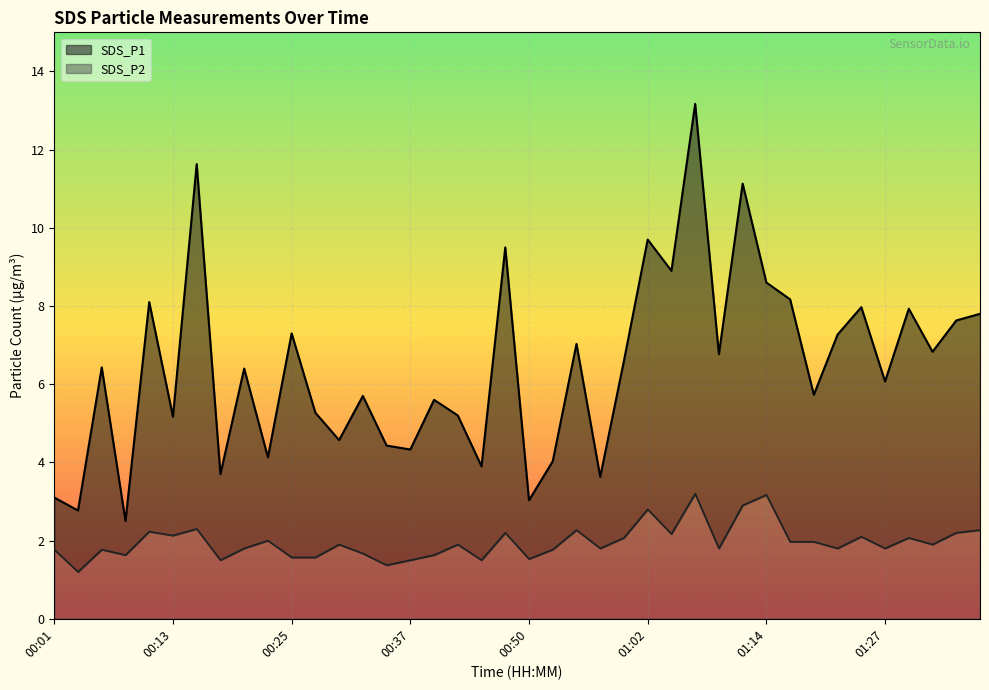

At which category does SDS_P2 reach its first local peak?

00:05